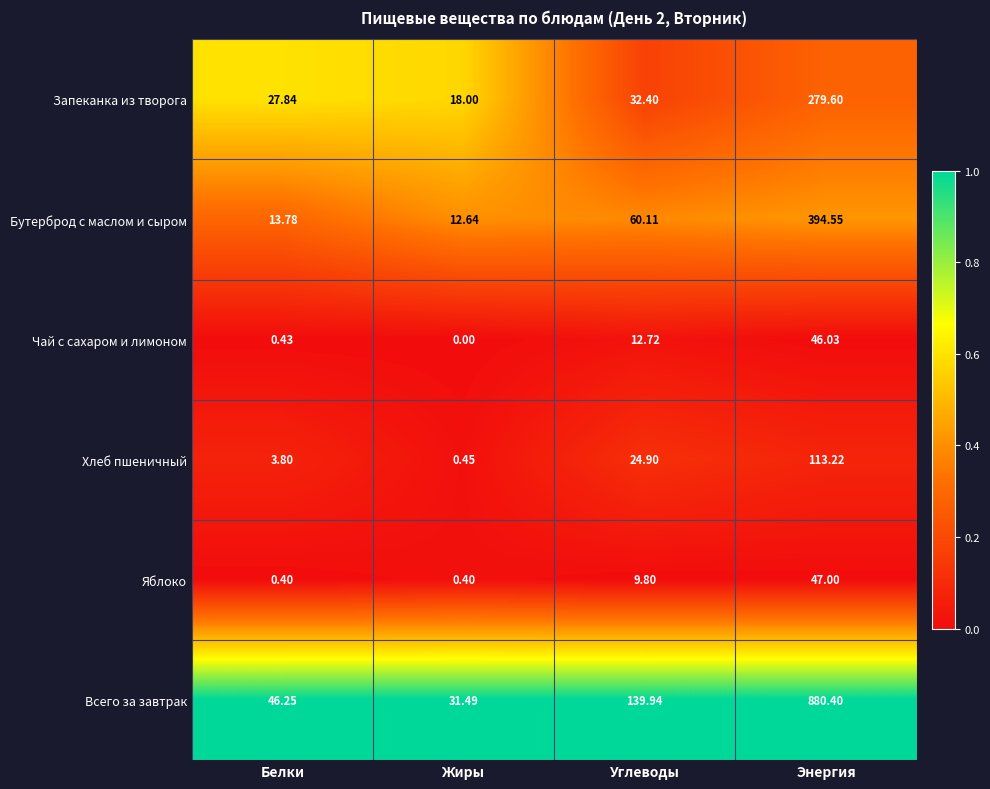

List the series in order of their peak value, lowest first.

Чай с сахаром и лимоном, Яблоко, Хлеб пшеничный, Запеканка из творога, Бутерброд с маслом и сыром, Всего за завтрак